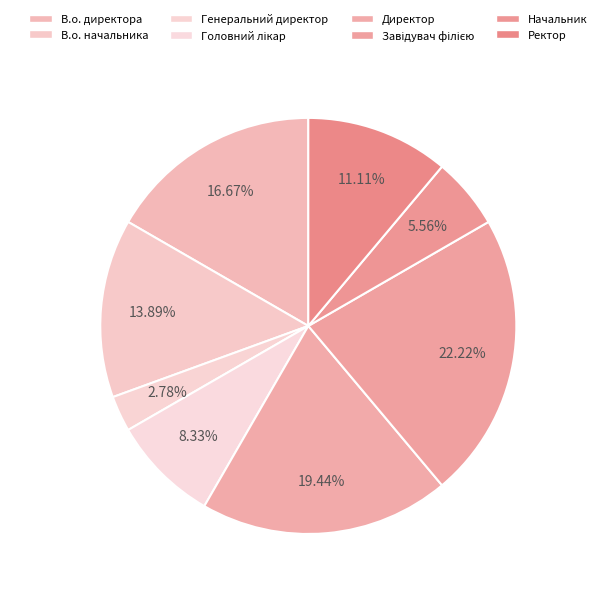

Does any single category account for the majority?

No